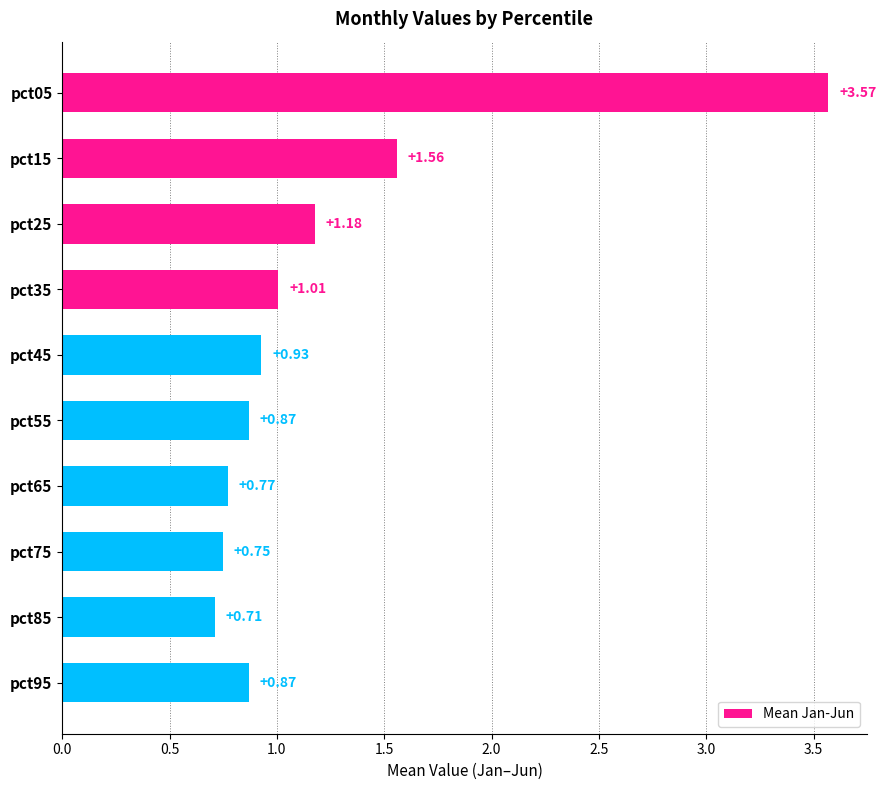

Which has a higher value, pct55 or pct65?

pct55